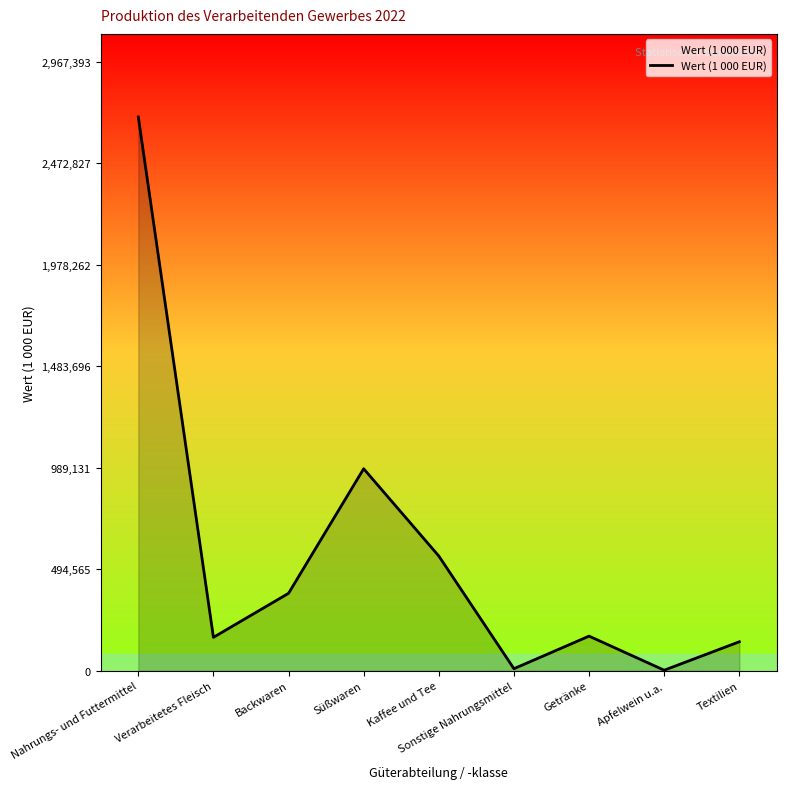

What is the maximum value shown in the chart?

2697630